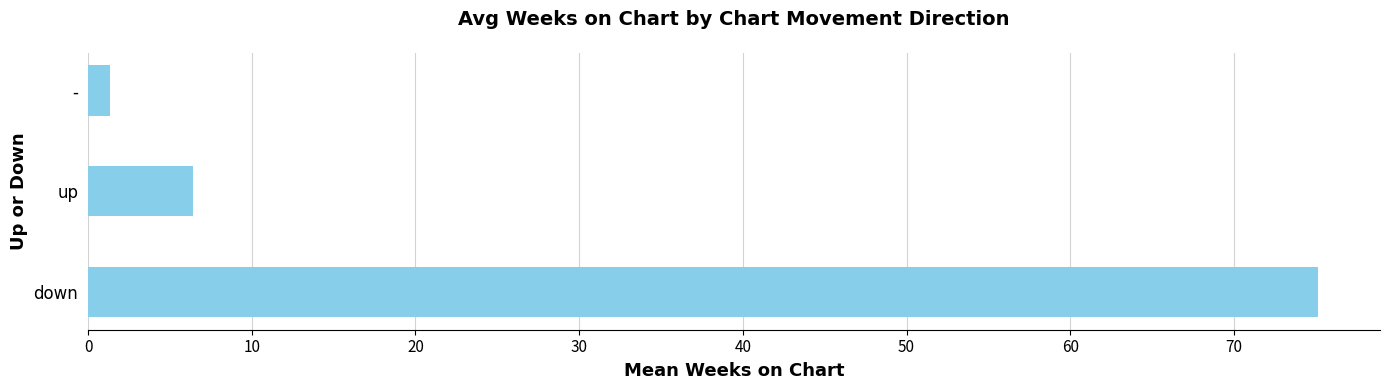

True or false: the data shows 6.4 at up.

True